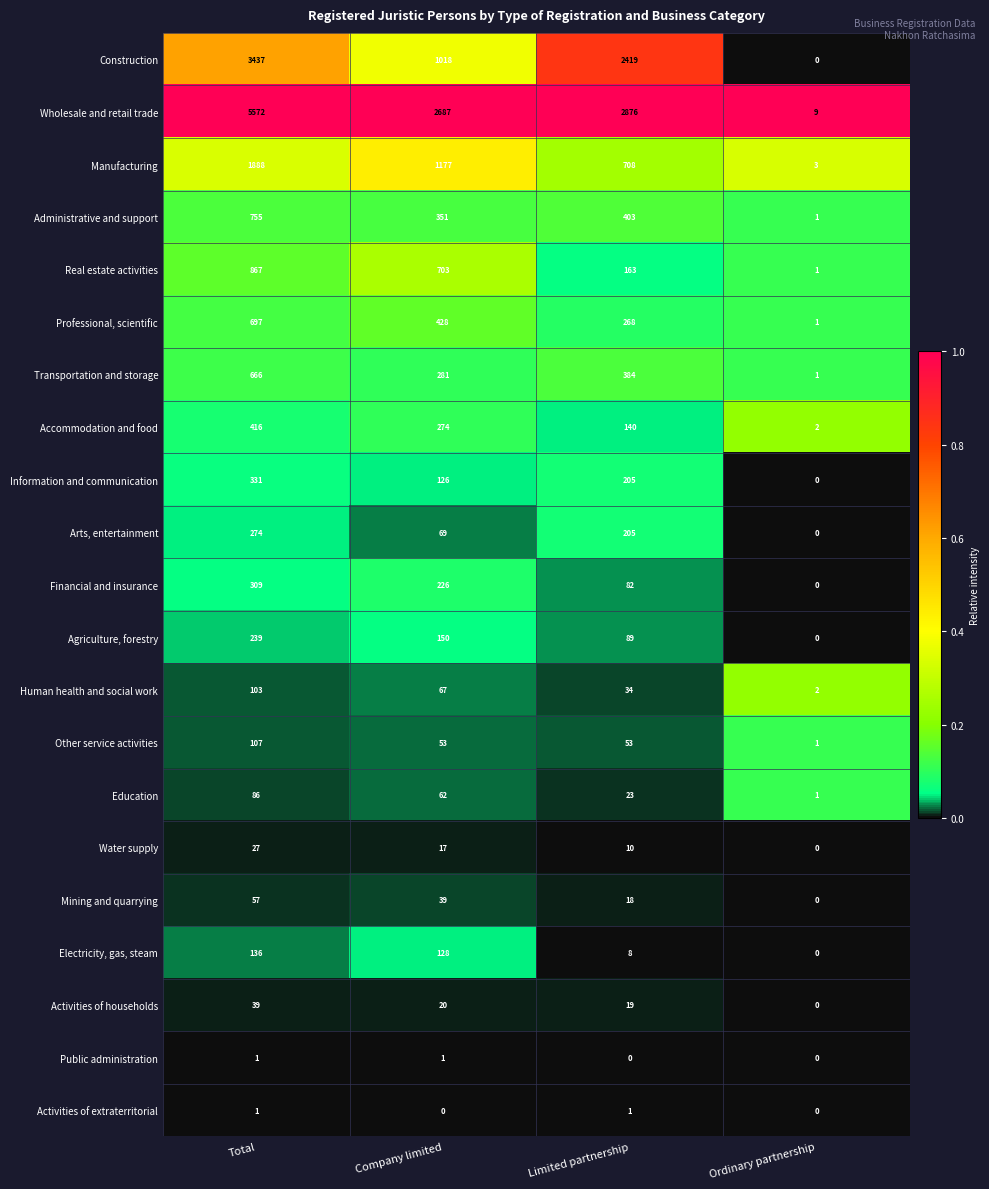

Which series changed the most between Company limited and Limited partnership?

Construction